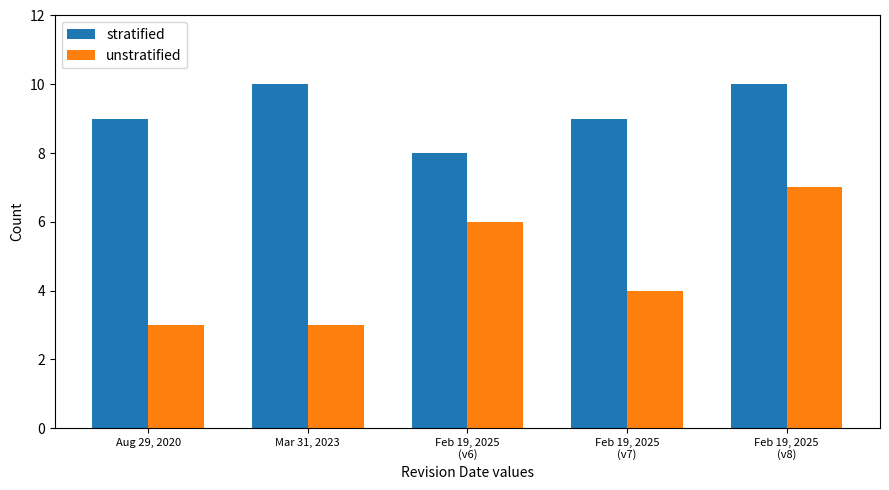

True or false: unstratified has a value of 2 at Feb 19, 2025
(v7).

False